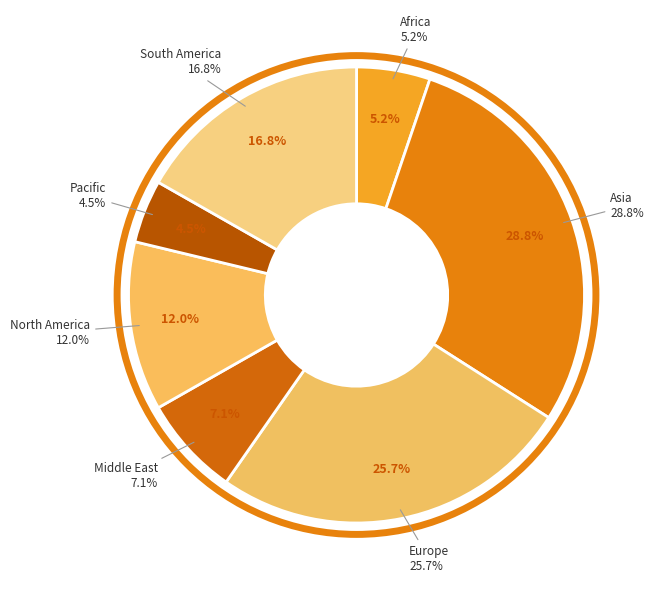

Is South America the majority of the pie?

No